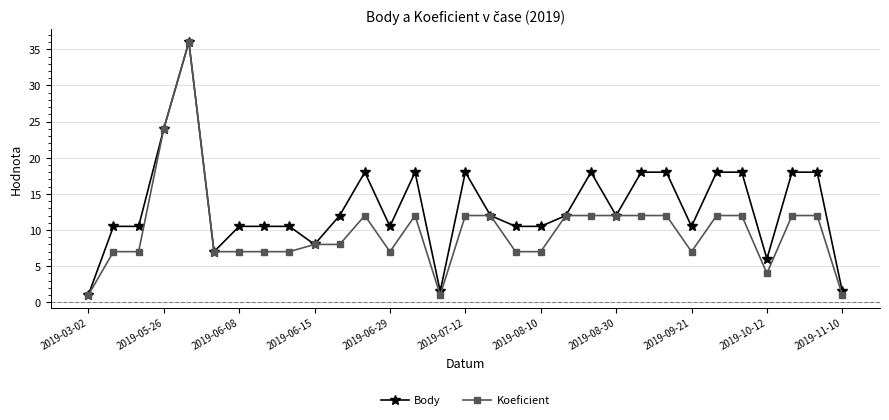

Which series has the largest total across all categories?

Body